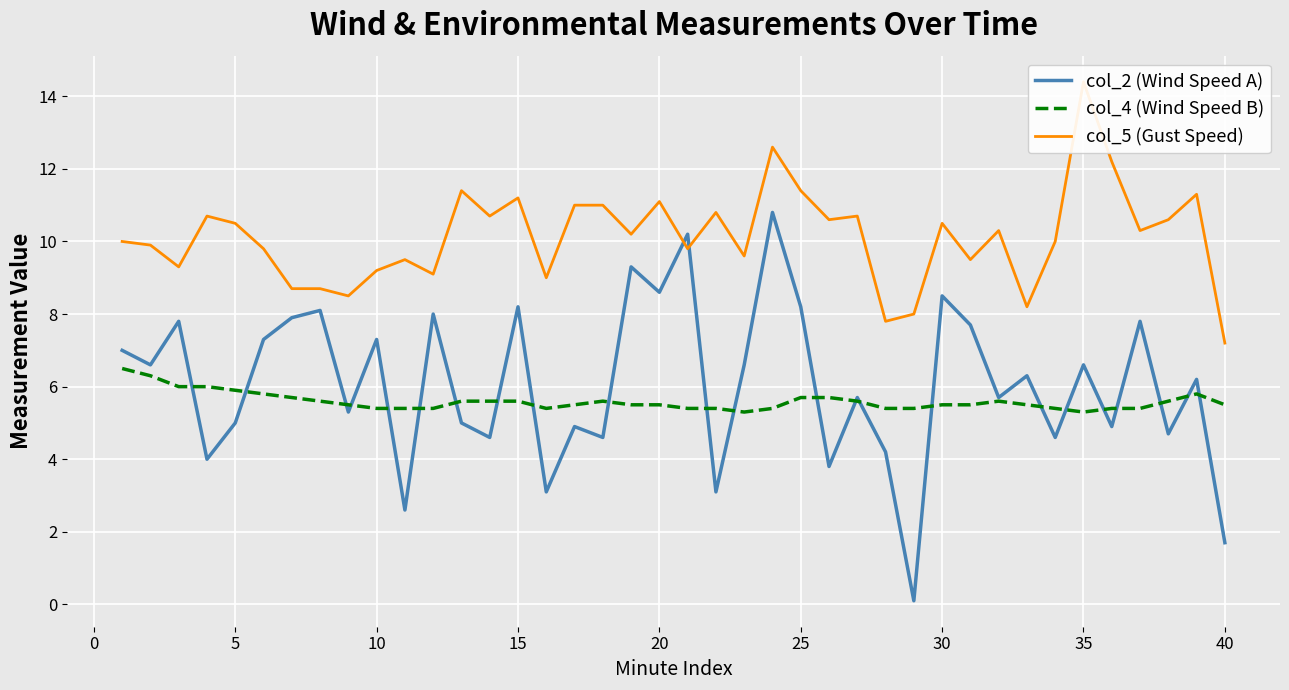

How many interior local peaks does the col_5 (Gust Speed) series have?

12